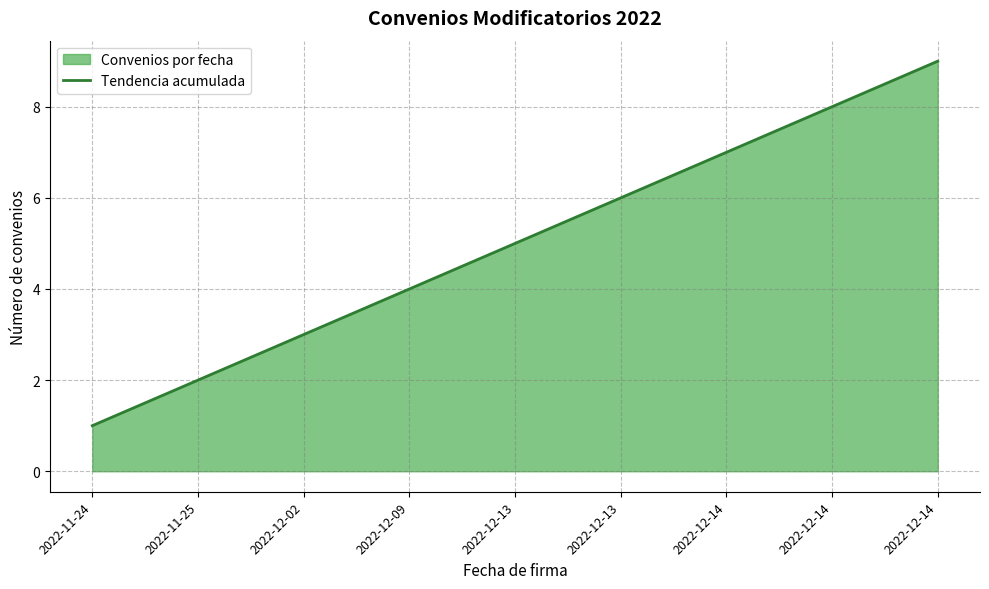

The chart shows a value of 8 at 2022-12-14. True or false?

True